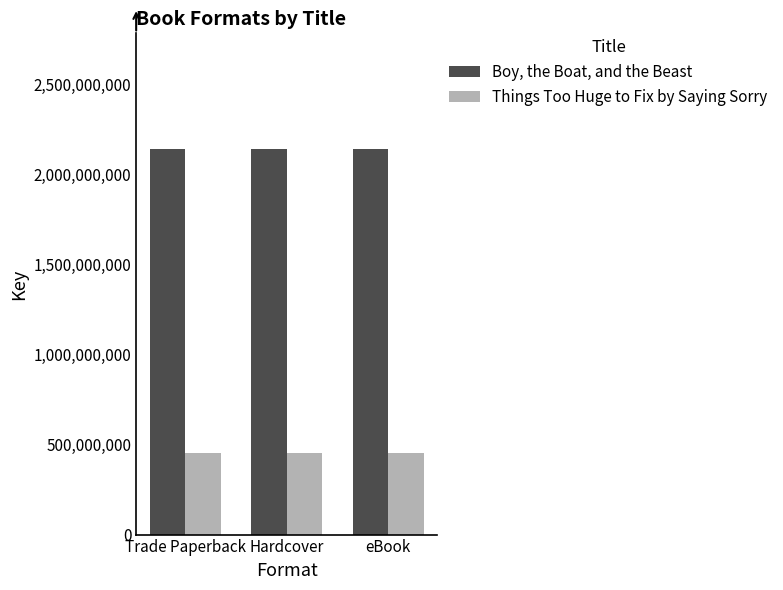

List the series in order of their peak value, highest first.

Boy, the Boat, and the Beast, Things Too Huge to Fix by Saying Sorry